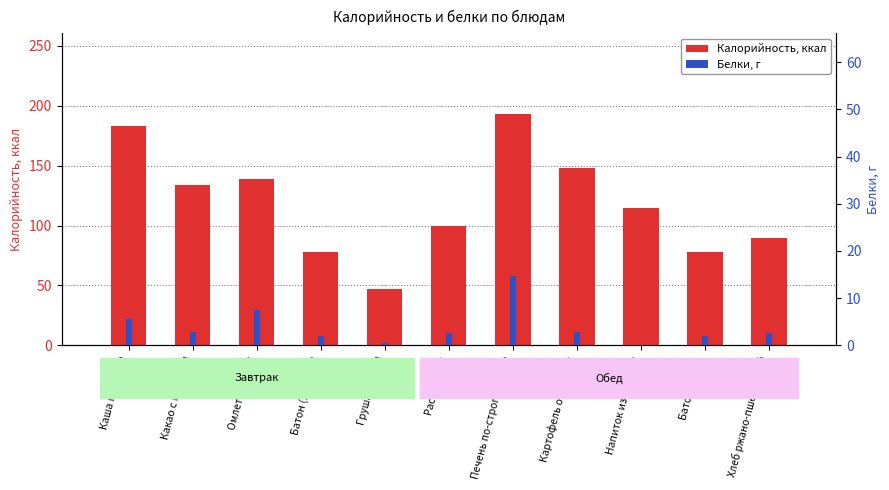

Does the chart contain stacked bars?

No